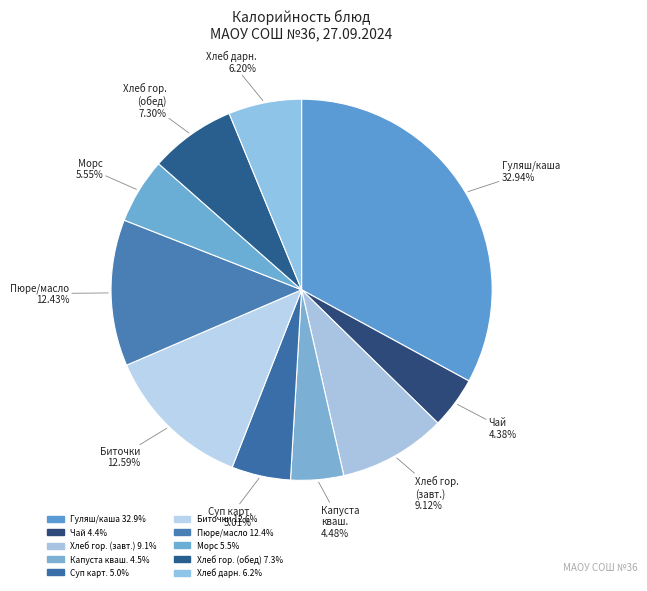

Count the number of slices in the pie.

10